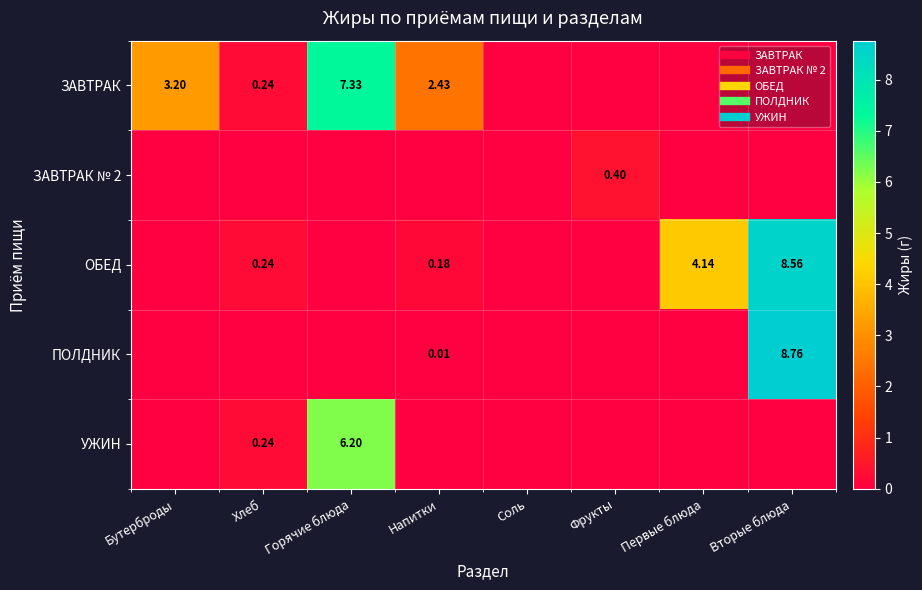

What is the difference between the УЖИН values at Горячие блюда and Хлеб?

6.0